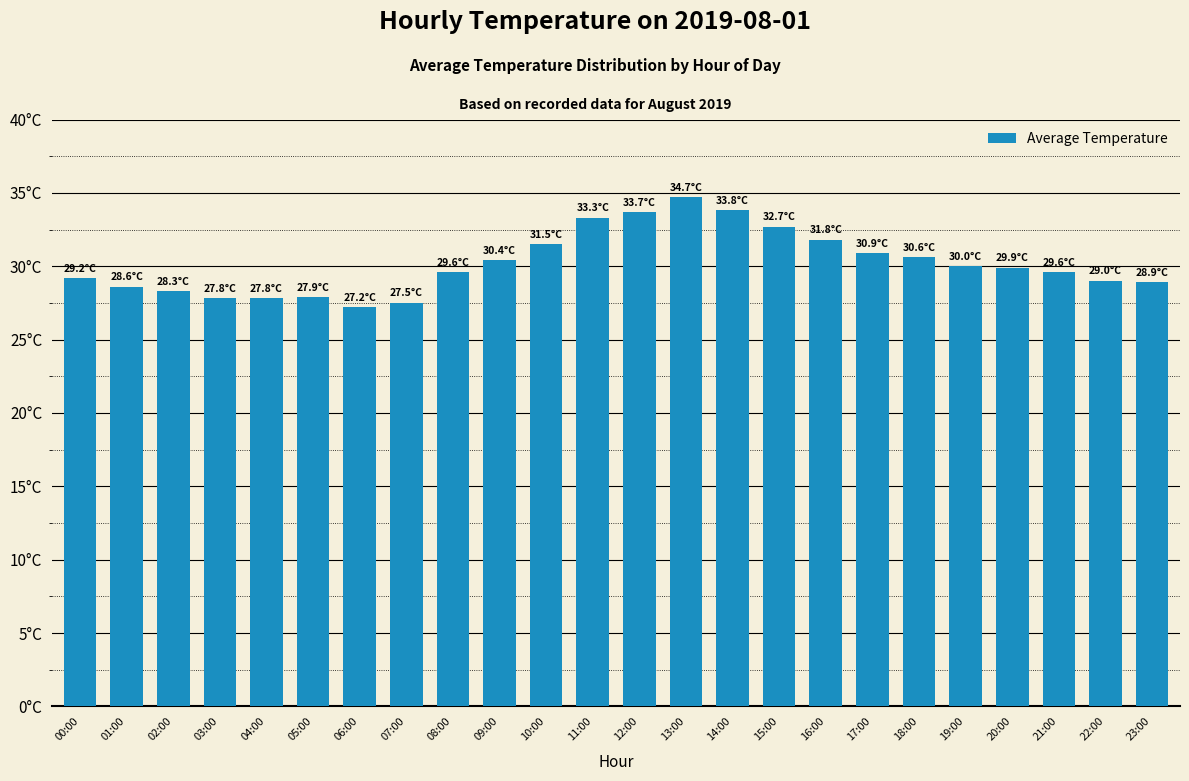

What is the smallest value displayed?

27.2